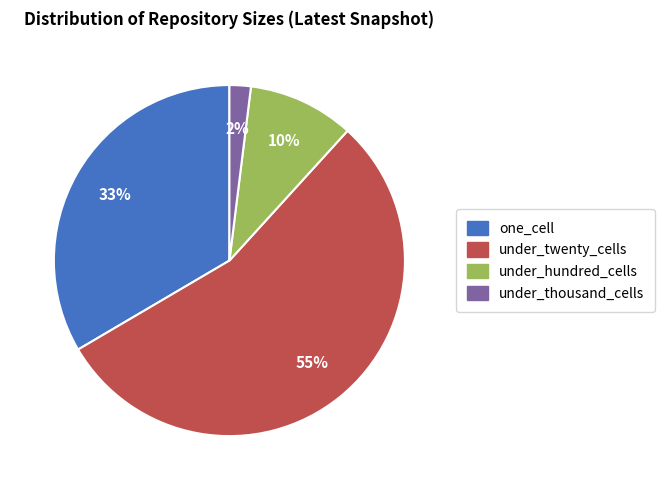

Is there a majority slice in this chart?

Yes